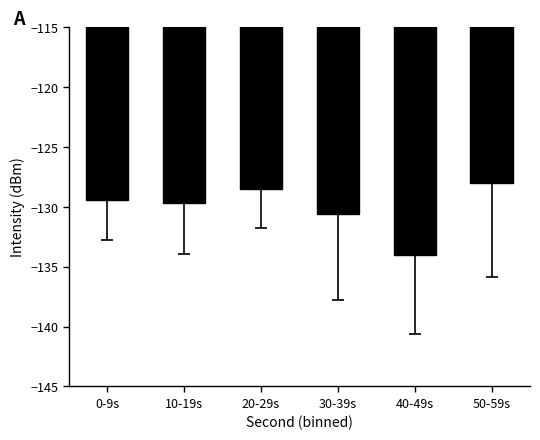

Rank the categories by value from highest to lowest.

50-59s, 20-29s, 0-9s, 10-19s, 30-39s, 40-49s